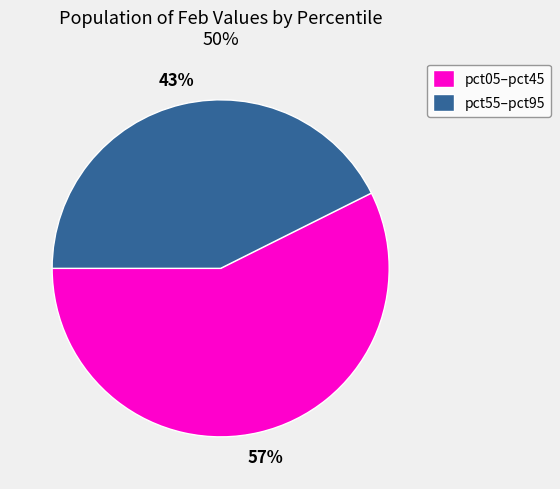

To the nearest percent, what is the combined percentage of pct05–pct45 and pct55–pct95?

100%